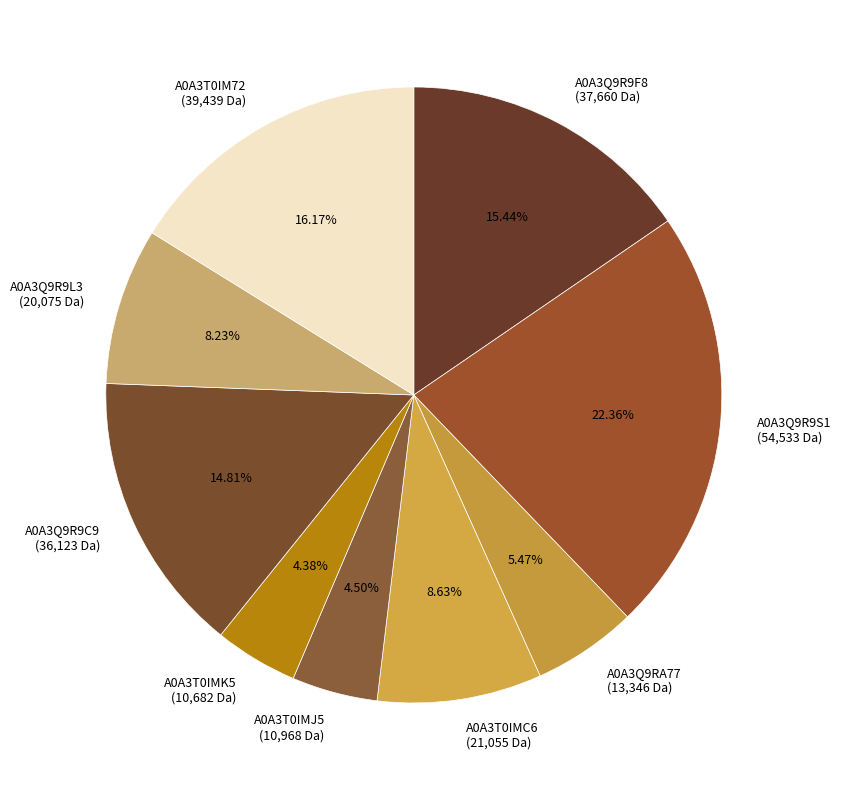

To the nearest percent, what is the difference between the largest and smallest slice percentages?

18%